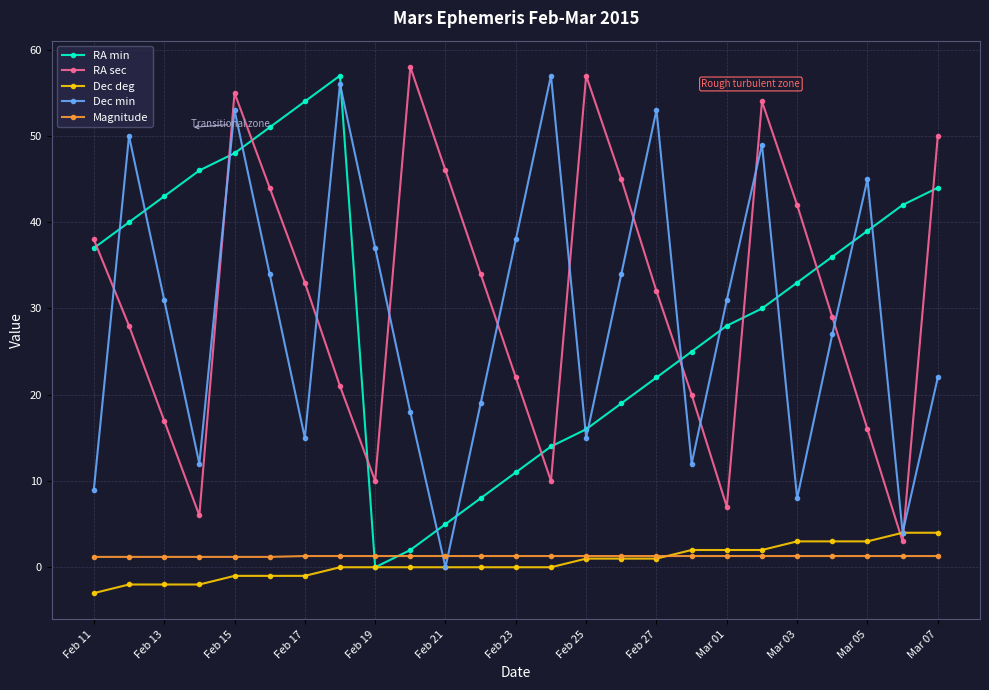

At how many categories does at least one series exceed 23?

25